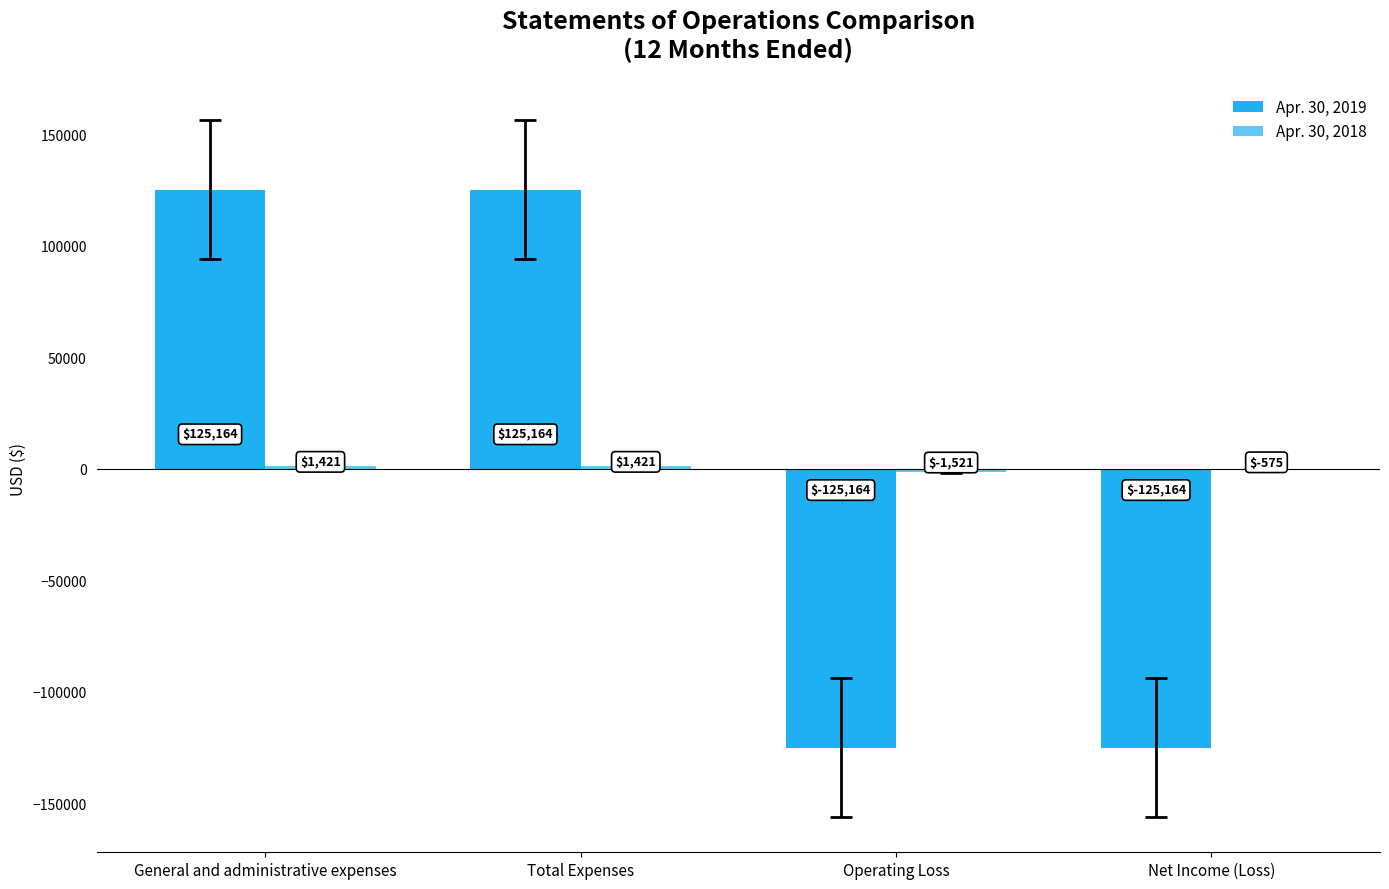

What is the label of the 3rd bar from the right?

Total Expenses